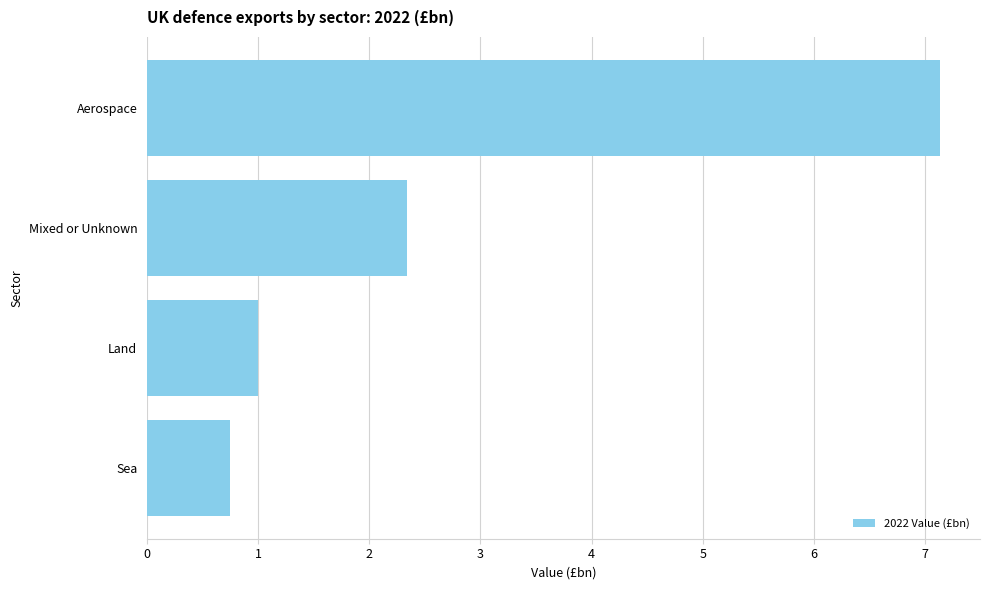

Rank the categories by value from lowest to highest.

Sea, Land, Mixed or Unknown, Aerospace